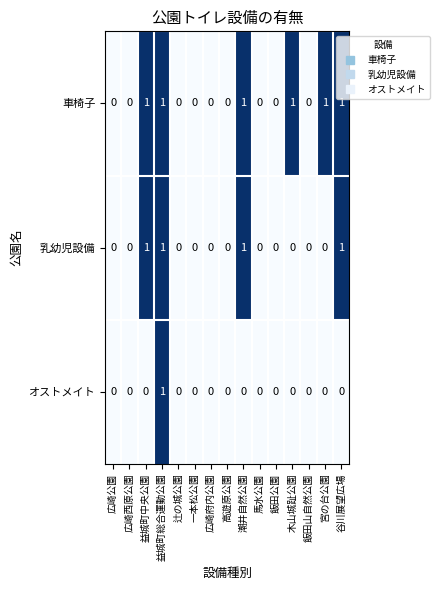

What is the sum of all 車椅子 values?

6